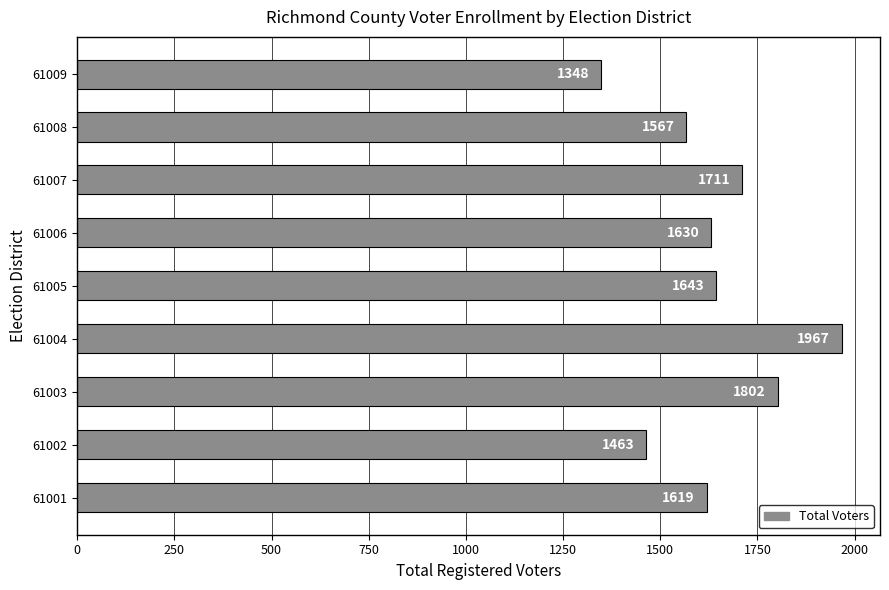

What is the change in value from 61004 to 61007?

-256